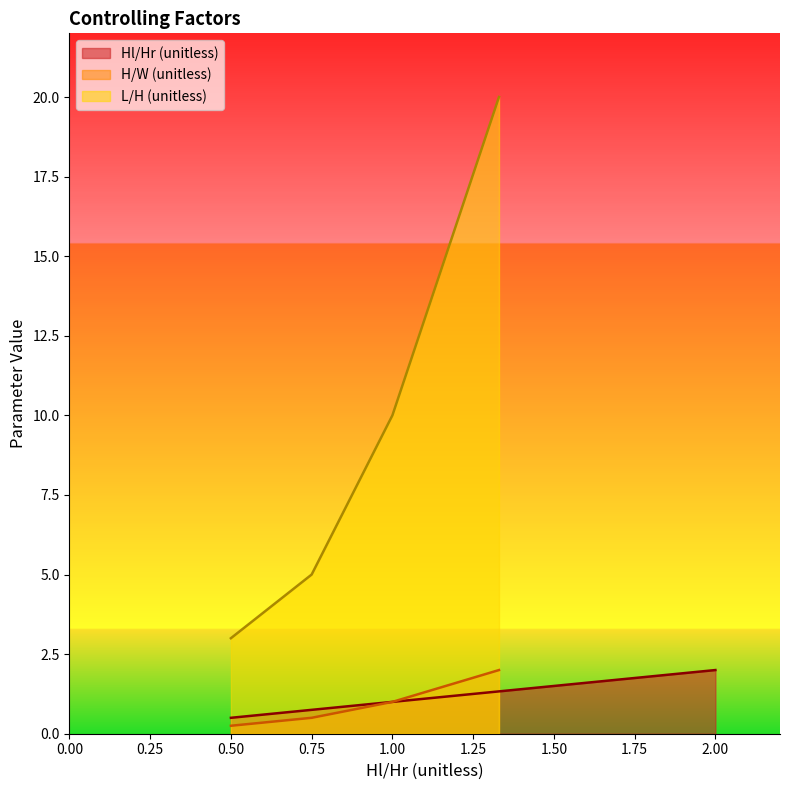

What is the highest value of the Hl/Hr (unitless) series?

2.0